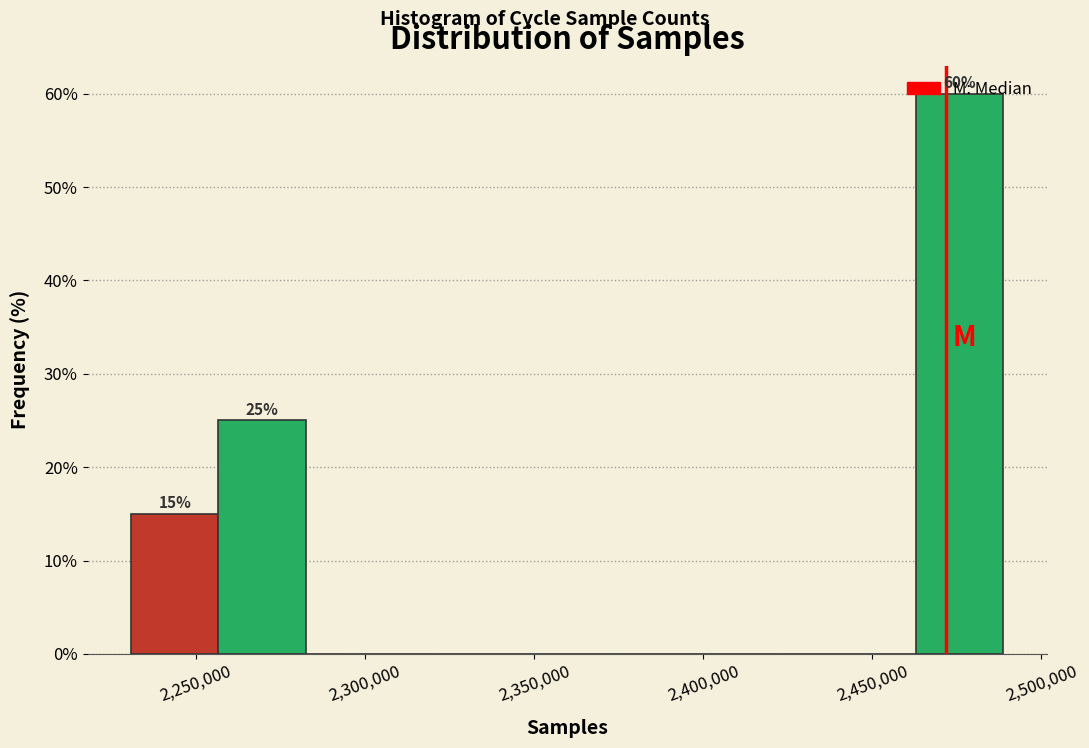

Which range on the x-axis has the tallest bar?

2465000 to 2490000